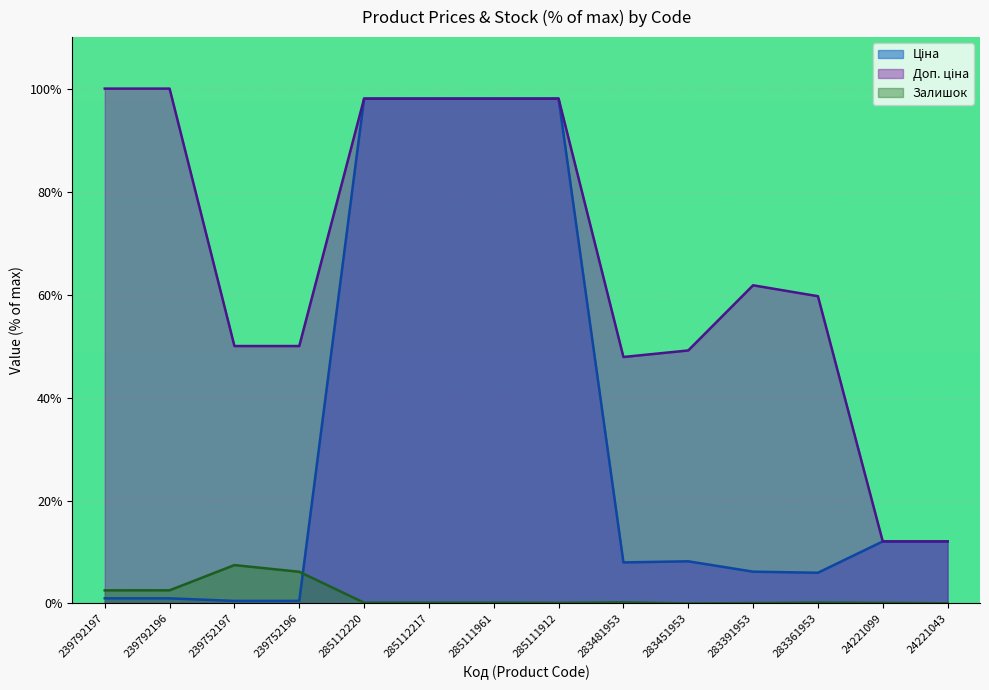

Is it true that Залишок equals 2.5 at 239792197?

True